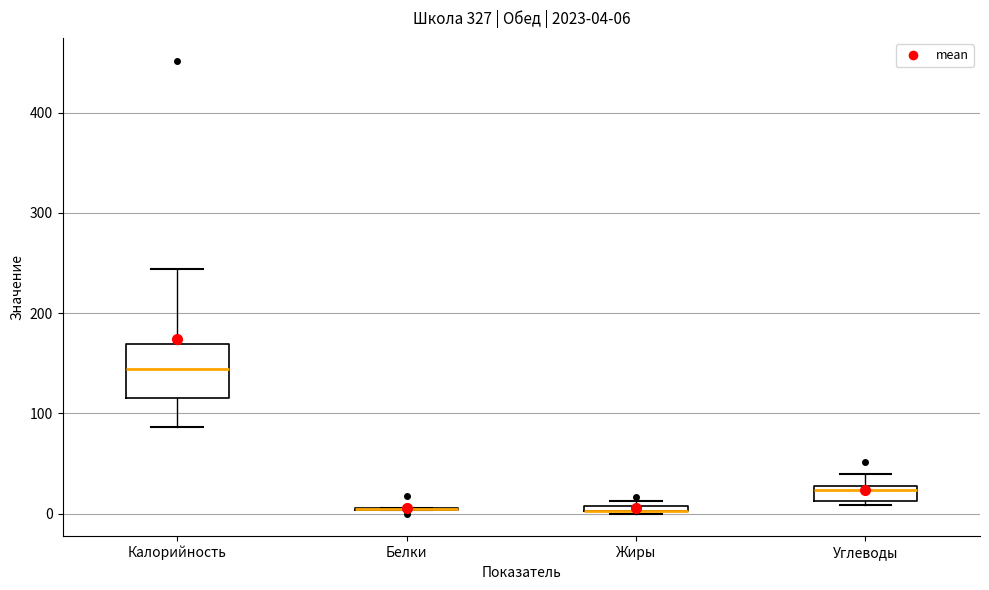

Which box is the tallest, from its lower edge to its upper edge?

Калорийность